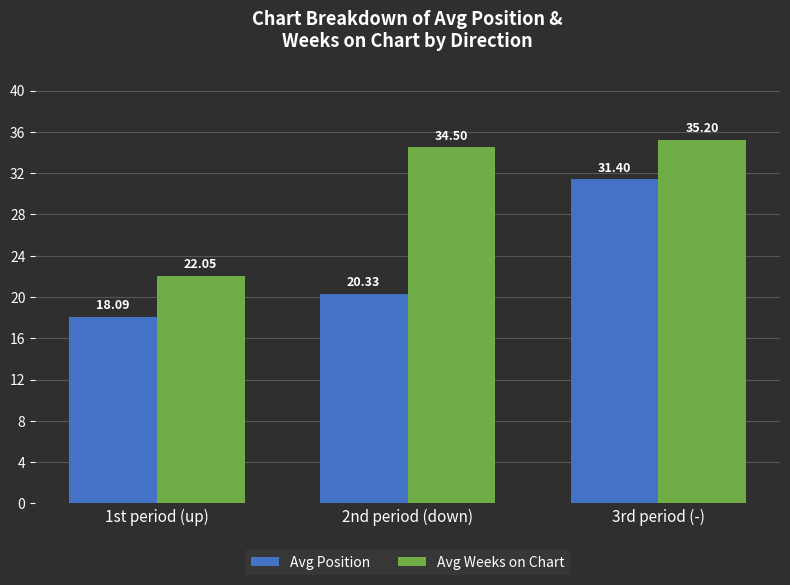

Which series changed the most between 1st period (up) and 3rd period (-)?

Avg Position